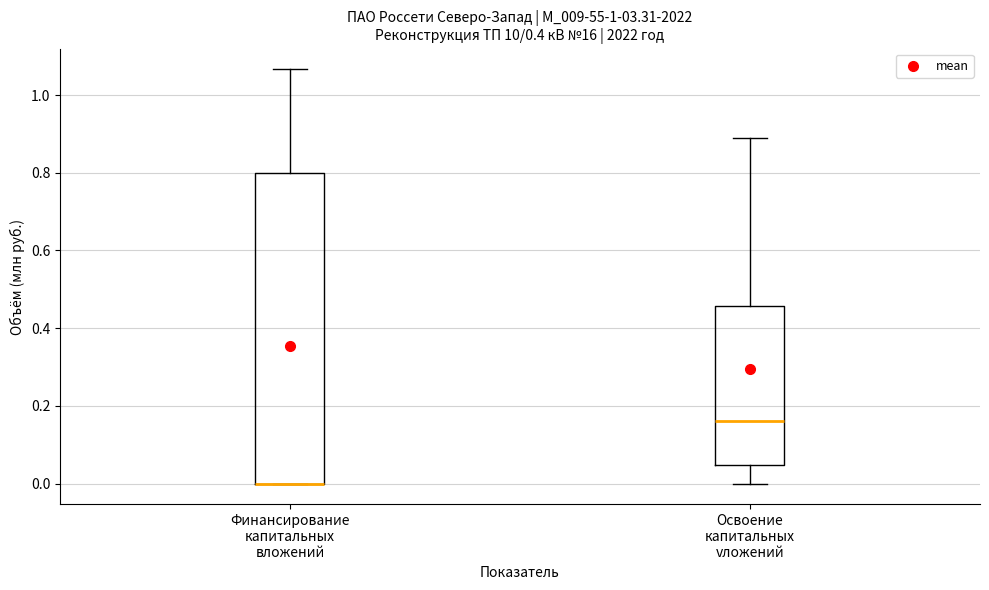

Reading left to right, transcribe this box plot: for each box, give where its median line is, the range the box spans, and where its two whiskers end, as read against the y-axis. The values are not printed on the chart, so give them approximately, as read against the axis.

Финансирование капитальных вложений: median 0.00 (drawn on the box's lower edge), box 0.00 to 0.80, whiskers 0.00 to 1.06
Освоение капитальных vложений: median 0.16, box 0.04 to 0.46, whiskers 0.00 to 0.88